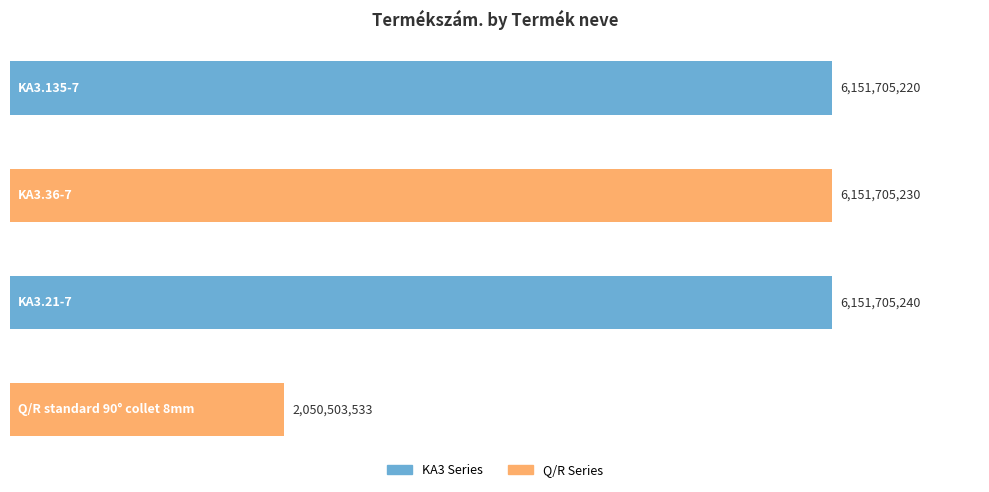

What is the ratio of the value at KA3.36-7 to the value at KA3.135-7?

1.0